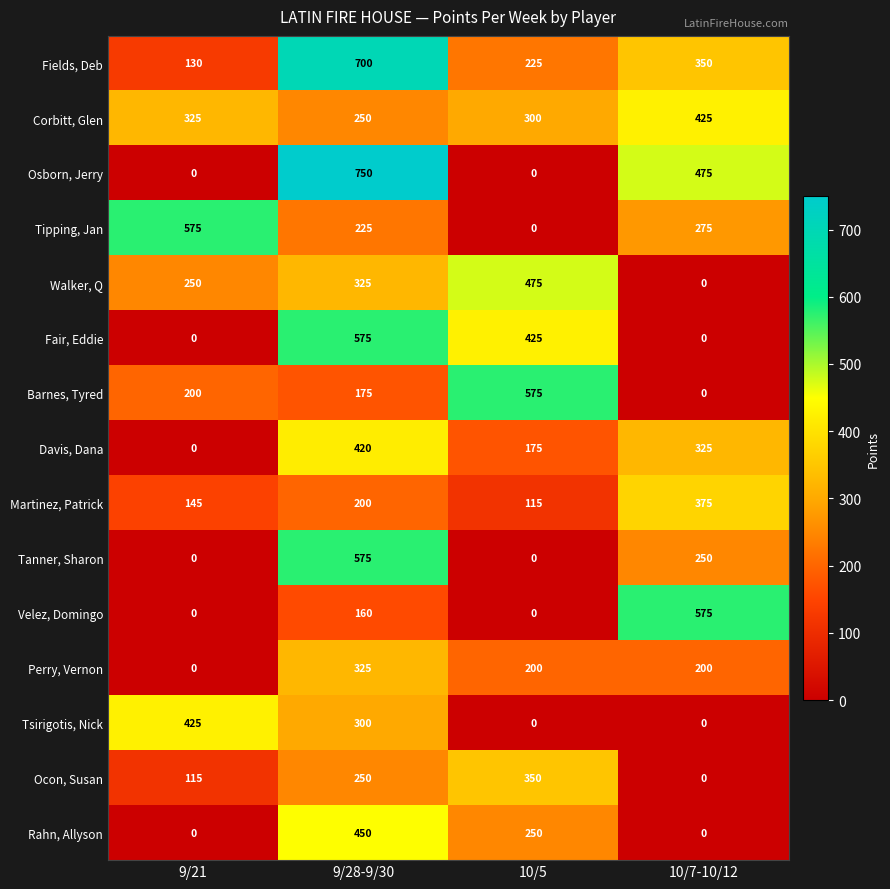

At which label is Fields, Deb closest to 415?

10/7-10/12